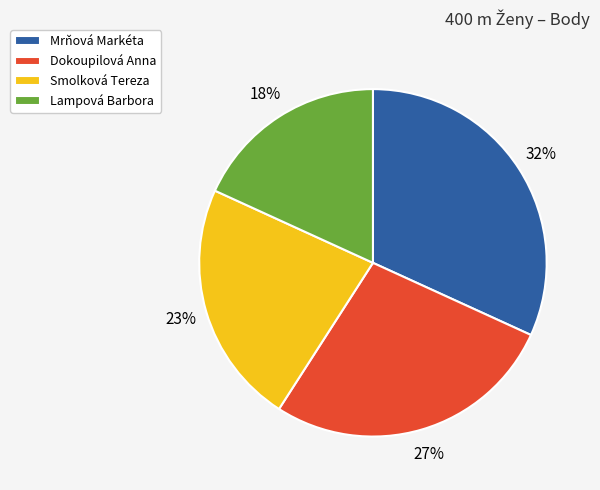

What is the ratio of the value at Mrňová Markéta to the value at Smolková Tereza?

1.4